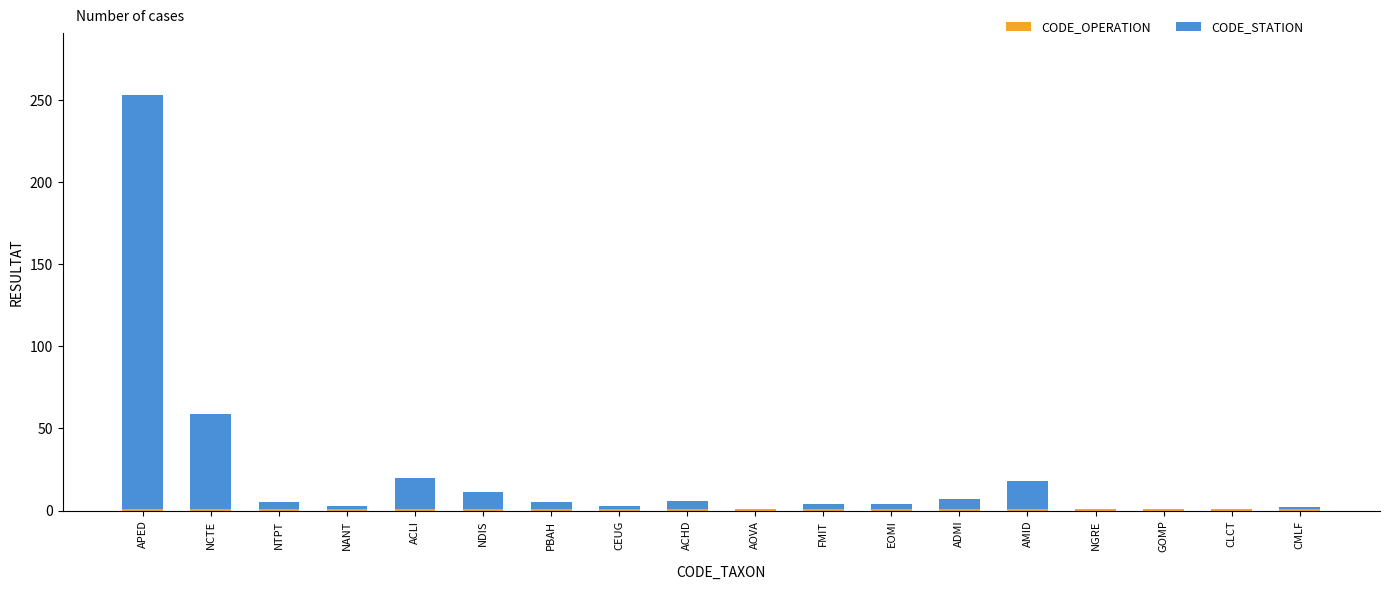

At which category is the sum across all series the highest?

APED